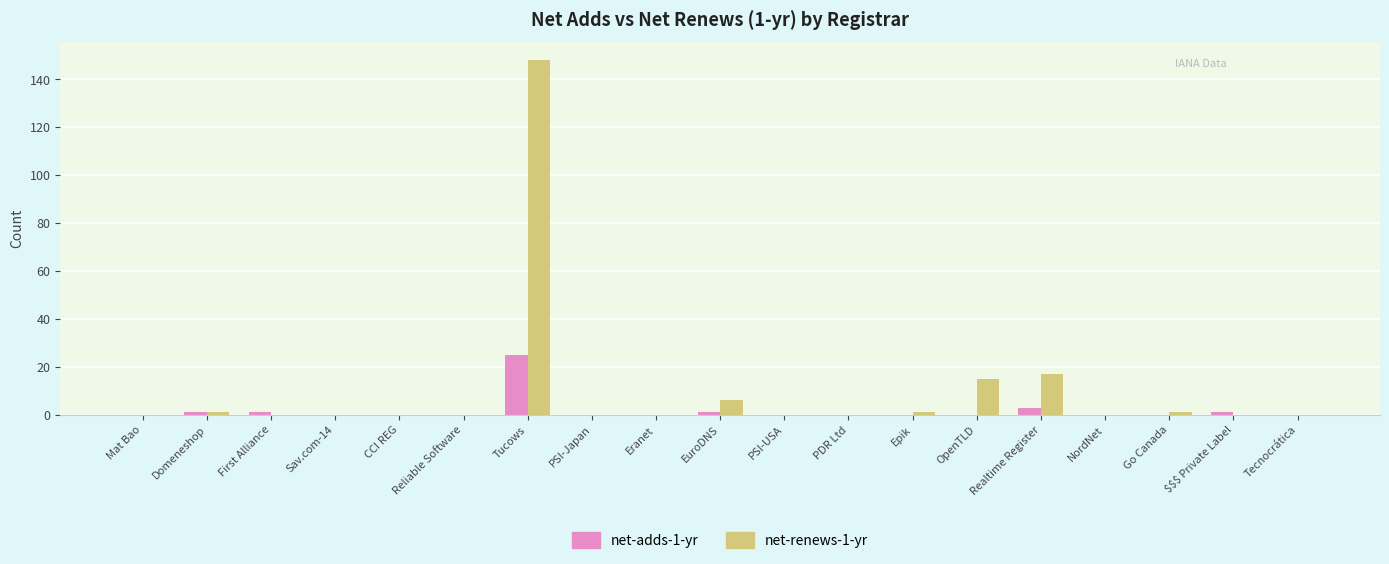

Reading left to right, transcribe all the data shown in this chart.

net-adds-1-yr: 0	1	1	0	0	0	25	0	0	1	0	0	0	0	3	0	0	1	0
net-renews-1-yr: 0	1	0	0	0	0	148	0	0	6	0	0	1	15	17	0	1	0	0